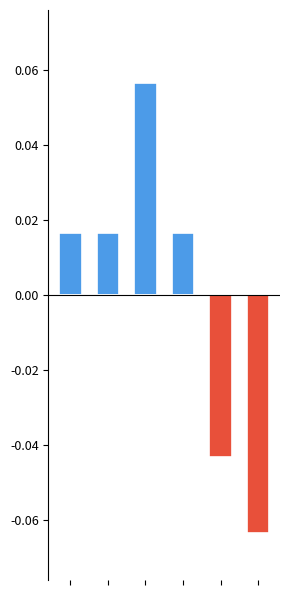

The value of Índice de giro do patrimônio líquido (abaixo da média) at 4 is -0.0. True or false?

False